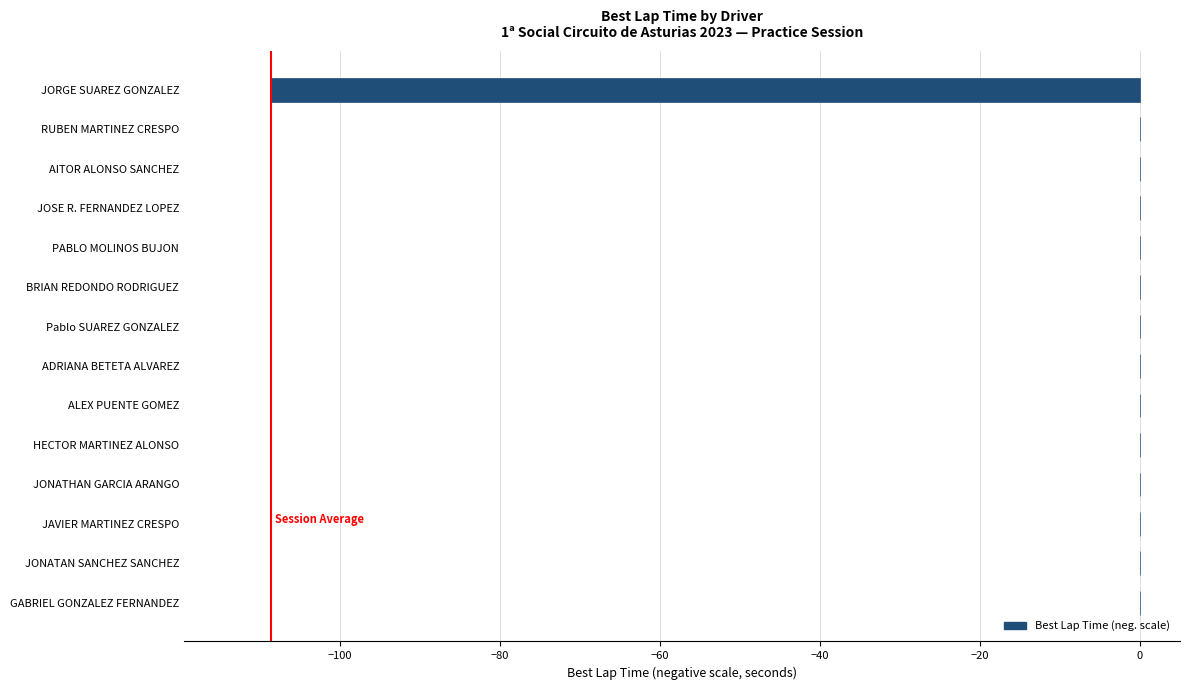

Is it true that the value at PABLO MOLINOS BUJON is 36.2?

False